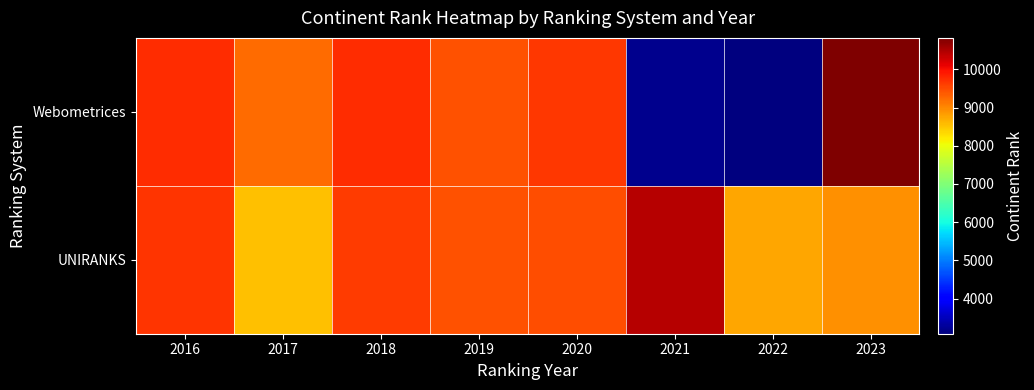

What is the difference between the highest and lowest values at 2019?

6